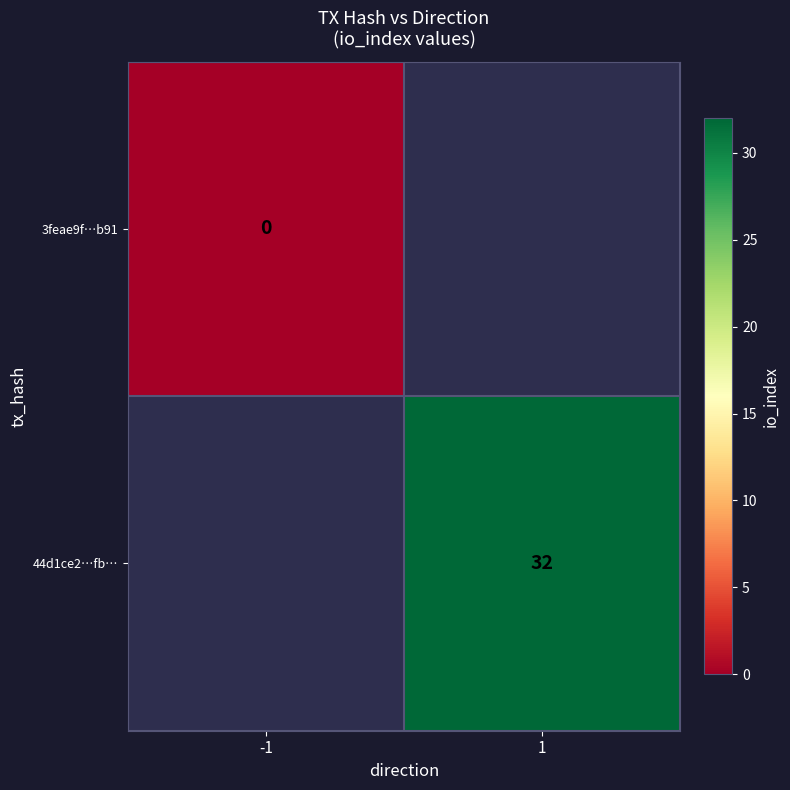

Is the value of 44d1ce2…fb… at 1 greater than the value of 3feae9f…b91 at -1?

Yes